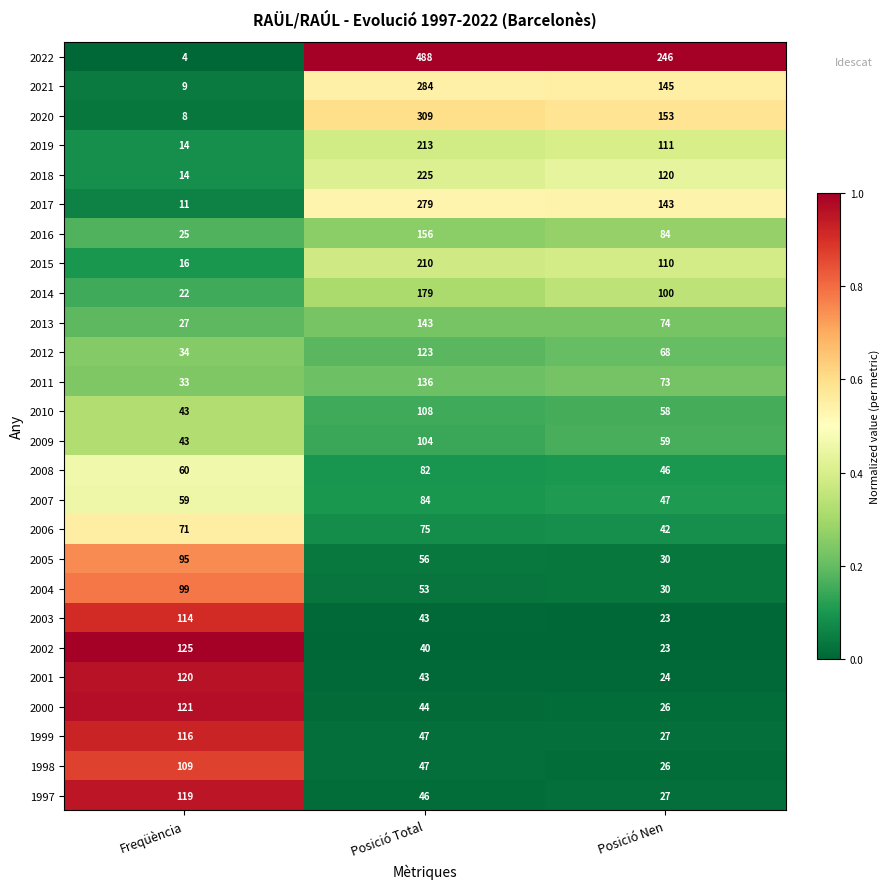

List the series in order of their peak value, highest first.

2022, 2020, 2021, 2017, 2018, 2019, 2015, 2014, 2016, 2013, 2011, 2002, 2012, 2000, 2001, 1997, 1999, 2003, 1998, 2010, 2009, 2004, 2005, 2007, 2008, 2006